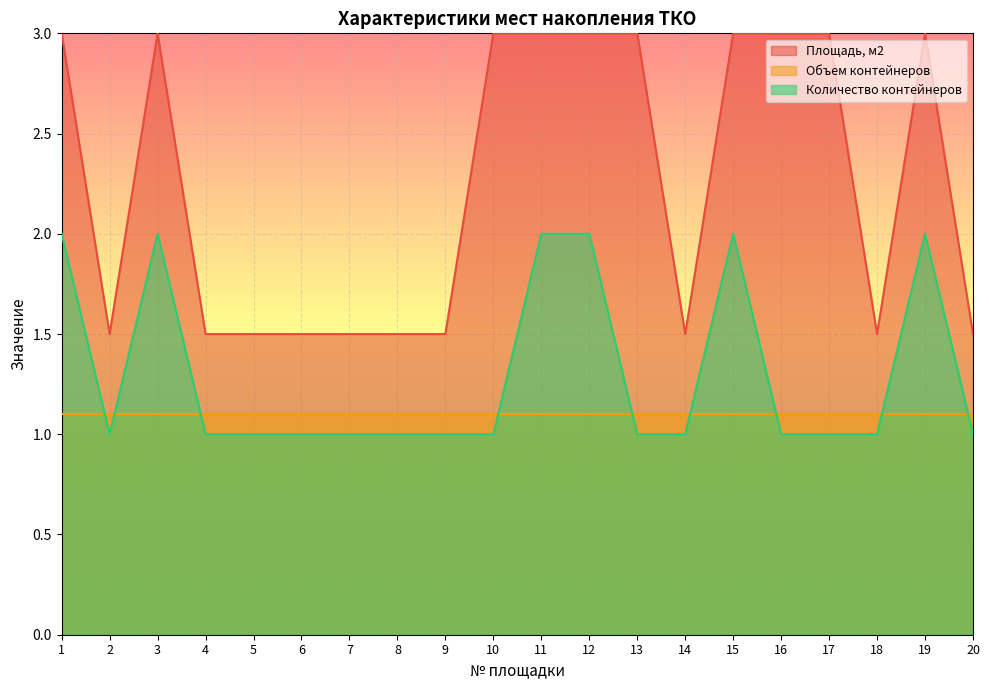

What is the average value of the Площадь, м2 series?

2.2